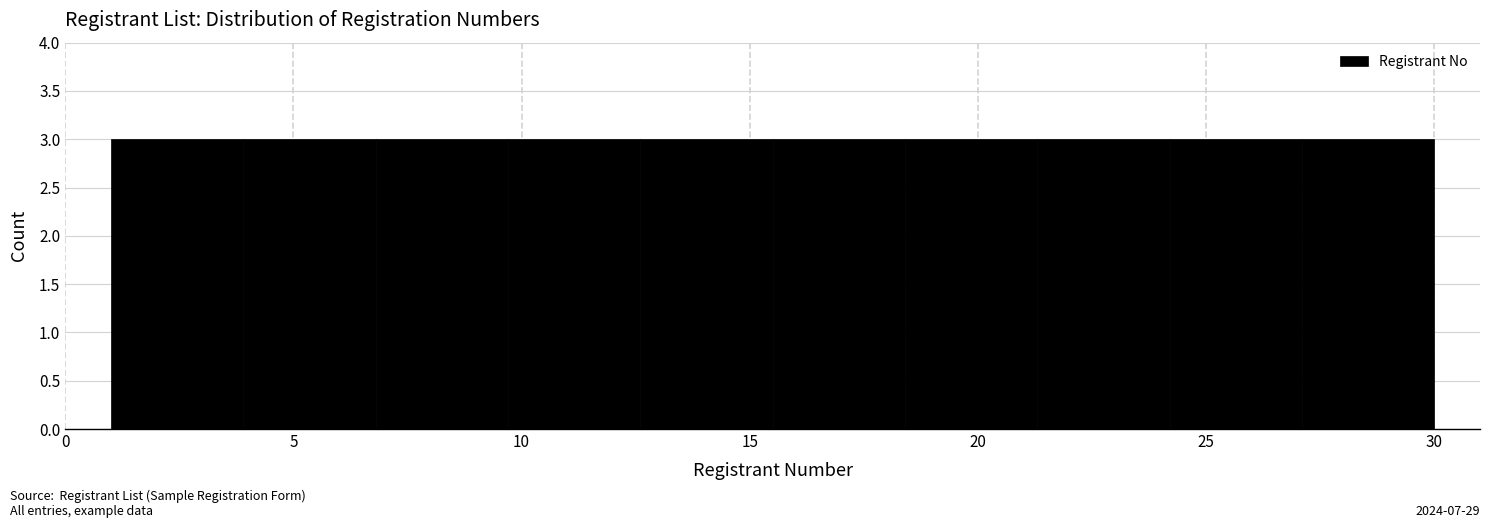

Reading left to right, transcribe this chart: for each bar, give the range it covers on the x-axis and its height. Neither the bar edges nor the heights are printed on the chart, so give them approximately, as read against the axes.

1.0 to 3.9: 3
3.9 to 6.8: 3
6.8 to 9.7: 3
9.7 to 12.6: 3
12.6 to 15.5: 3
15.5 to 18.4: 3
18.4 to 21.3: 3
21.3 to 24.2: 3
24.2 to 27.1: 3
27.1 to 30.0: 3